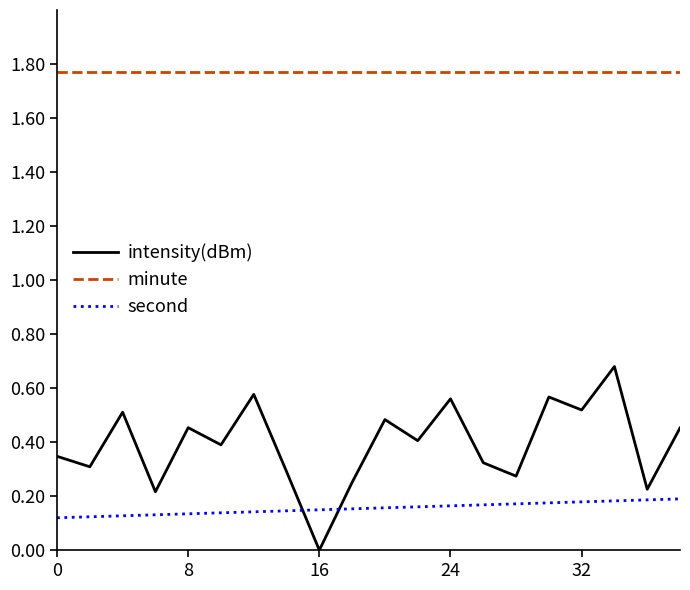

How many intersections are there between second and intensity(dBm)?

2